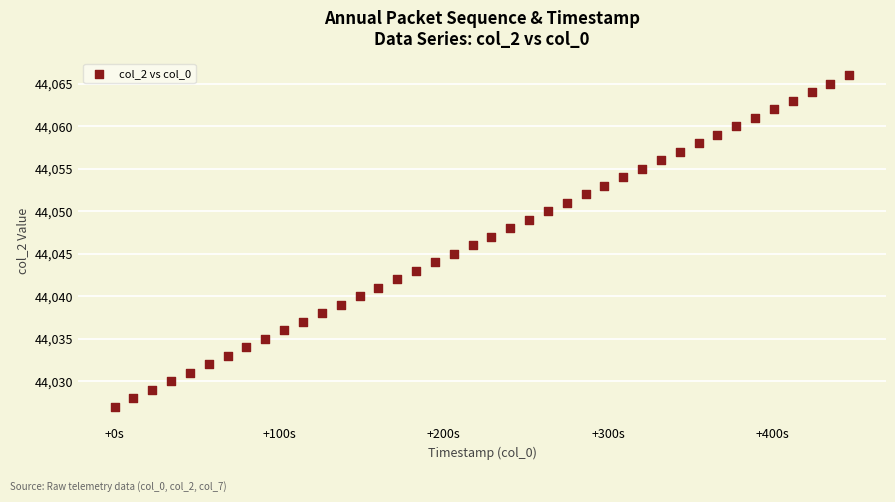

What is the range of Y values (max minus min)?

39